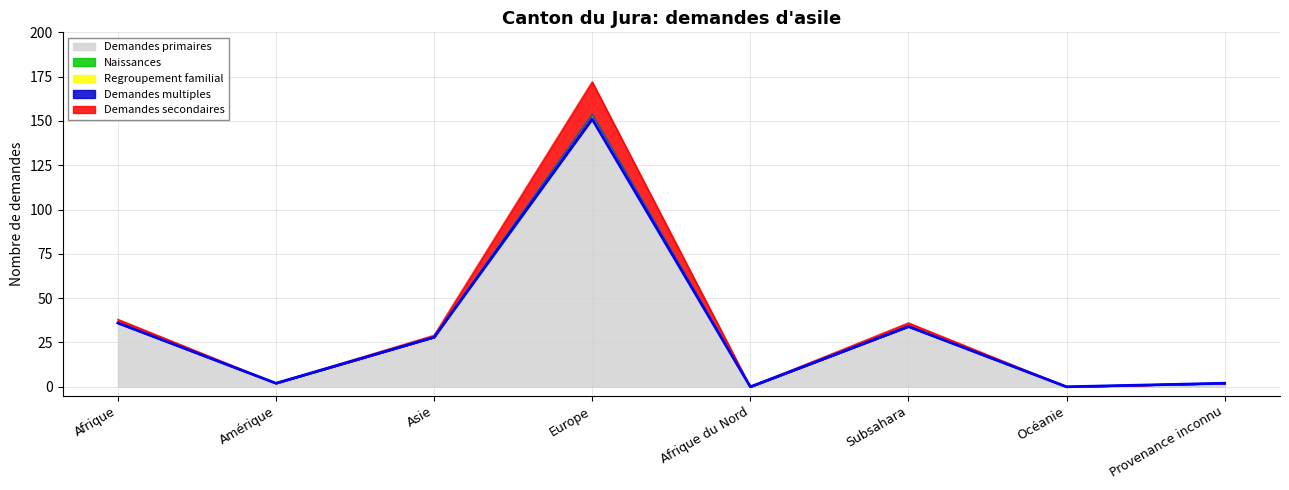

Which series has the largest total across all categories?

Demandes primaires